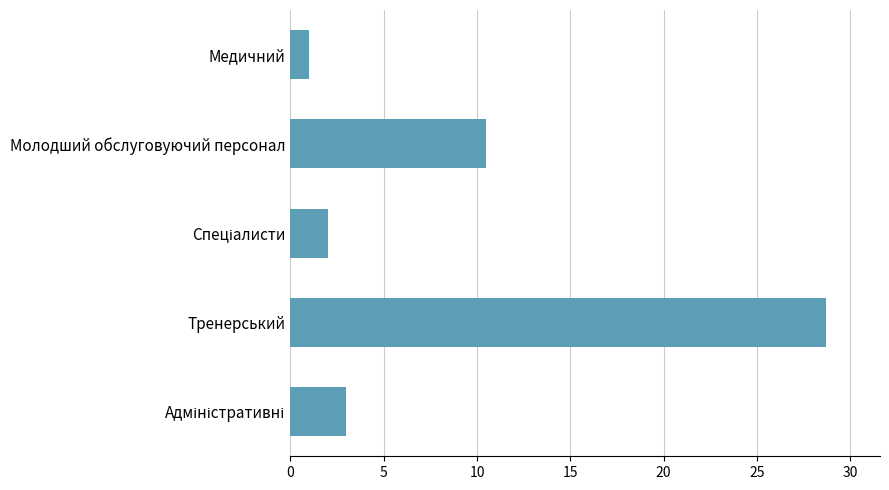

Approximately how many times larger is the value at Тренерський compared to Молодший обслуговуючий персонал?

2.7